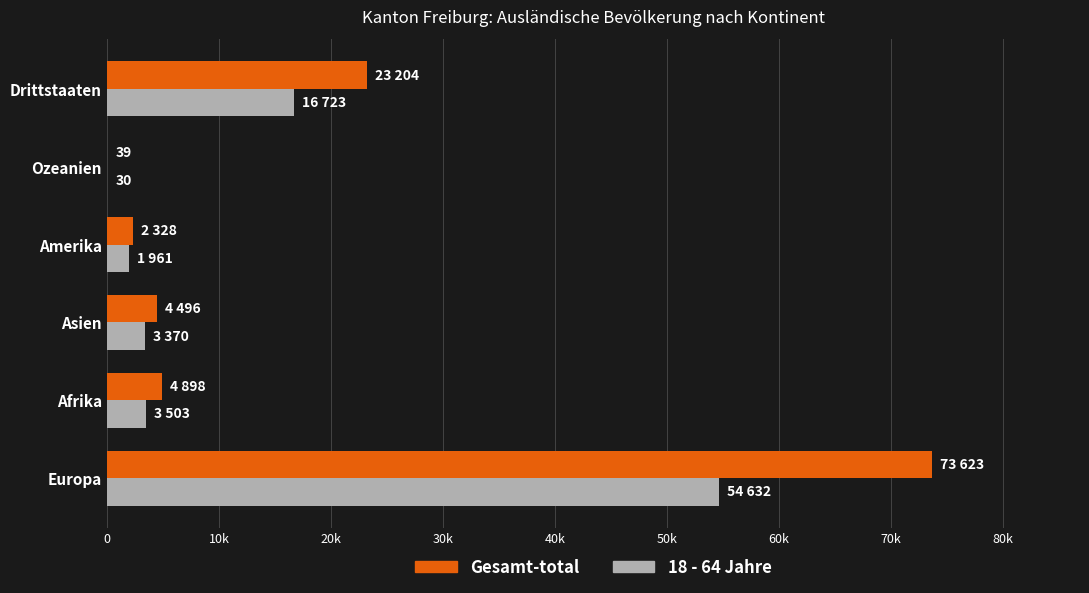

What are all the series names shown in the legend?

Gesamt-total, 18 - 64 Jahre